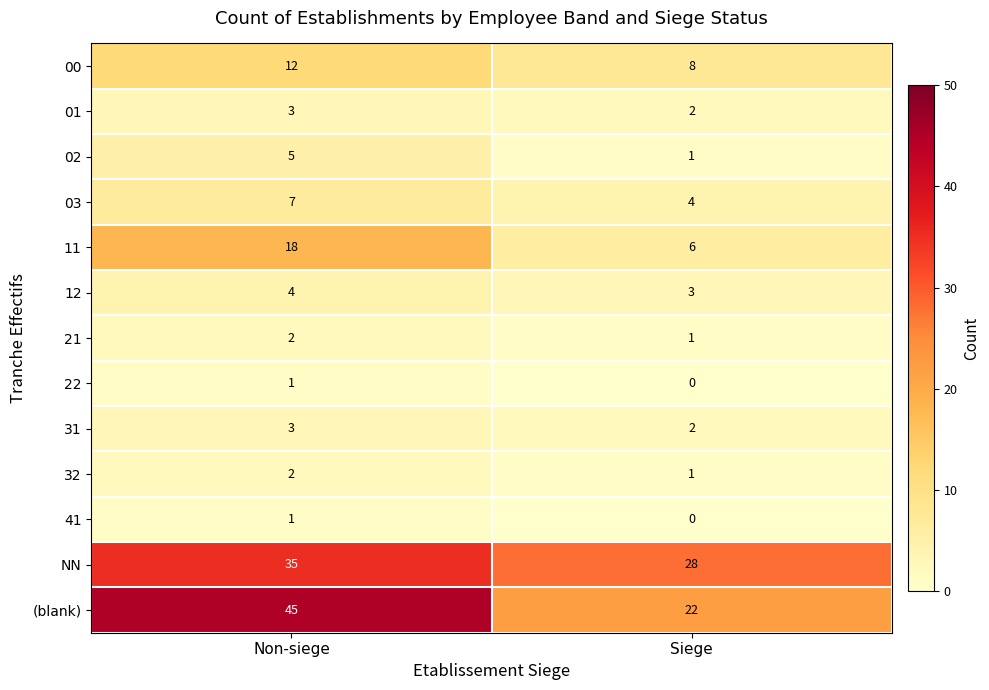

Which series has the largest total across all categories?

(blank)